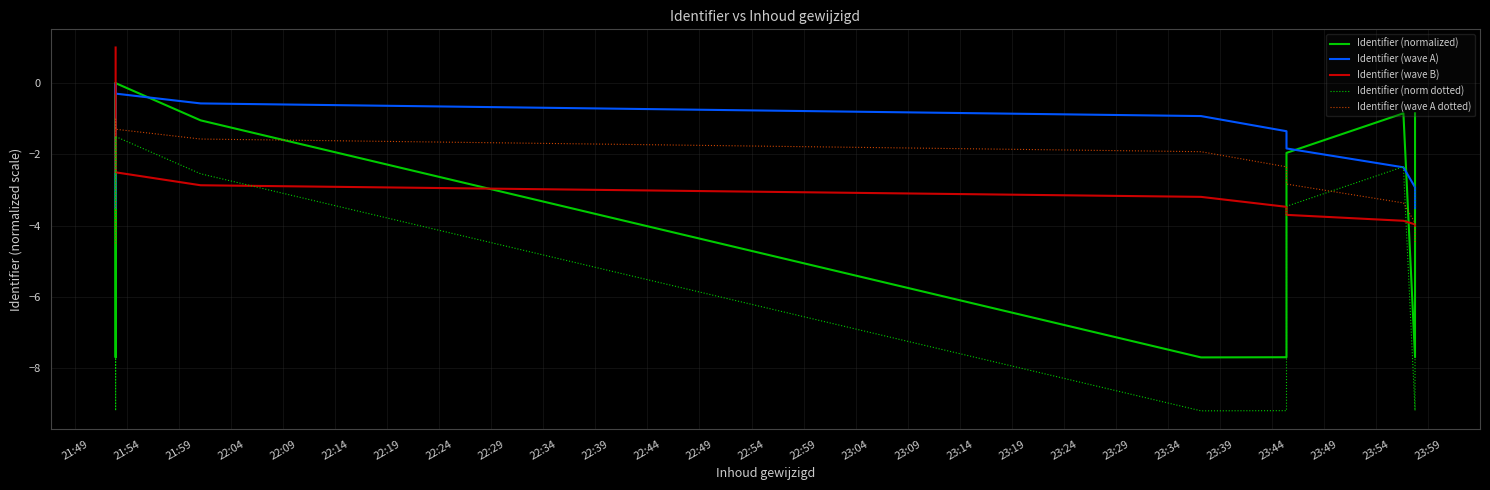

Which series has the largest total across all categories?

Identifier (wave A)